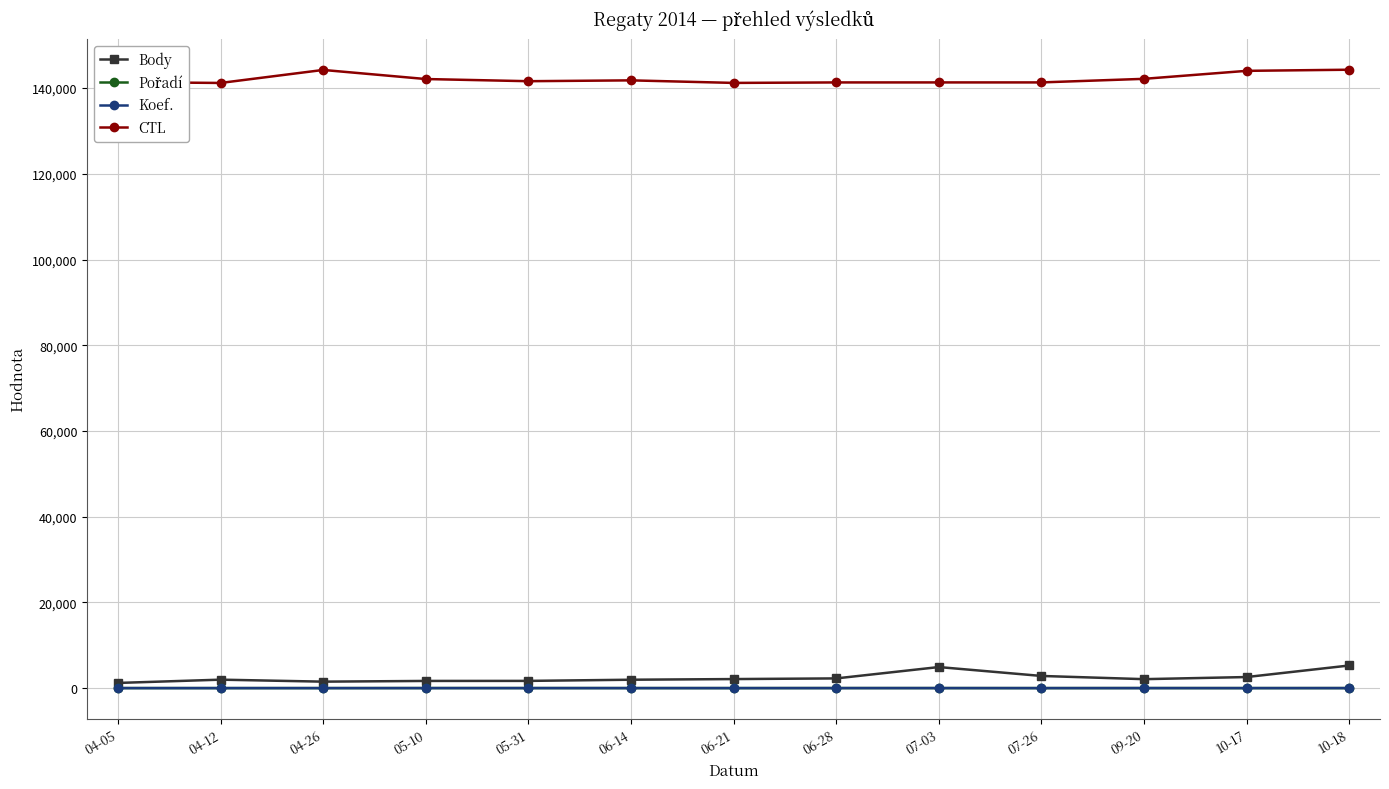

Is the value of CTL at 05-31 greater than the value of Koef. at 04-26?

Yes